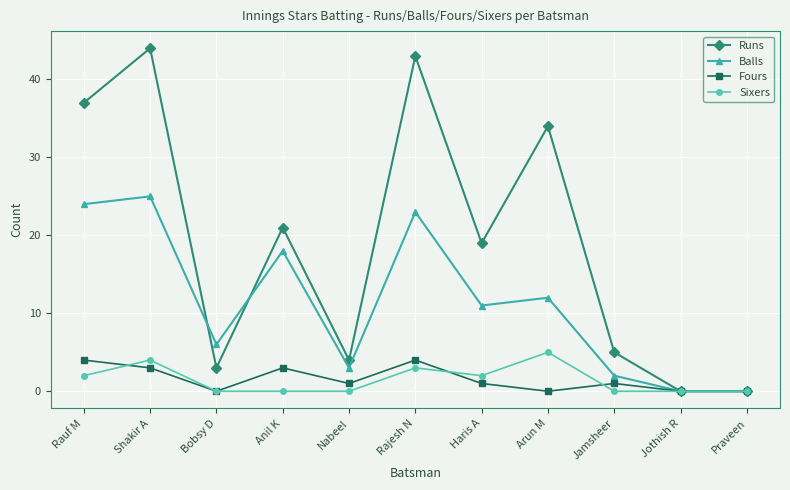

What is the sum of the Fours values at Rajesh N and Jothish R?

4